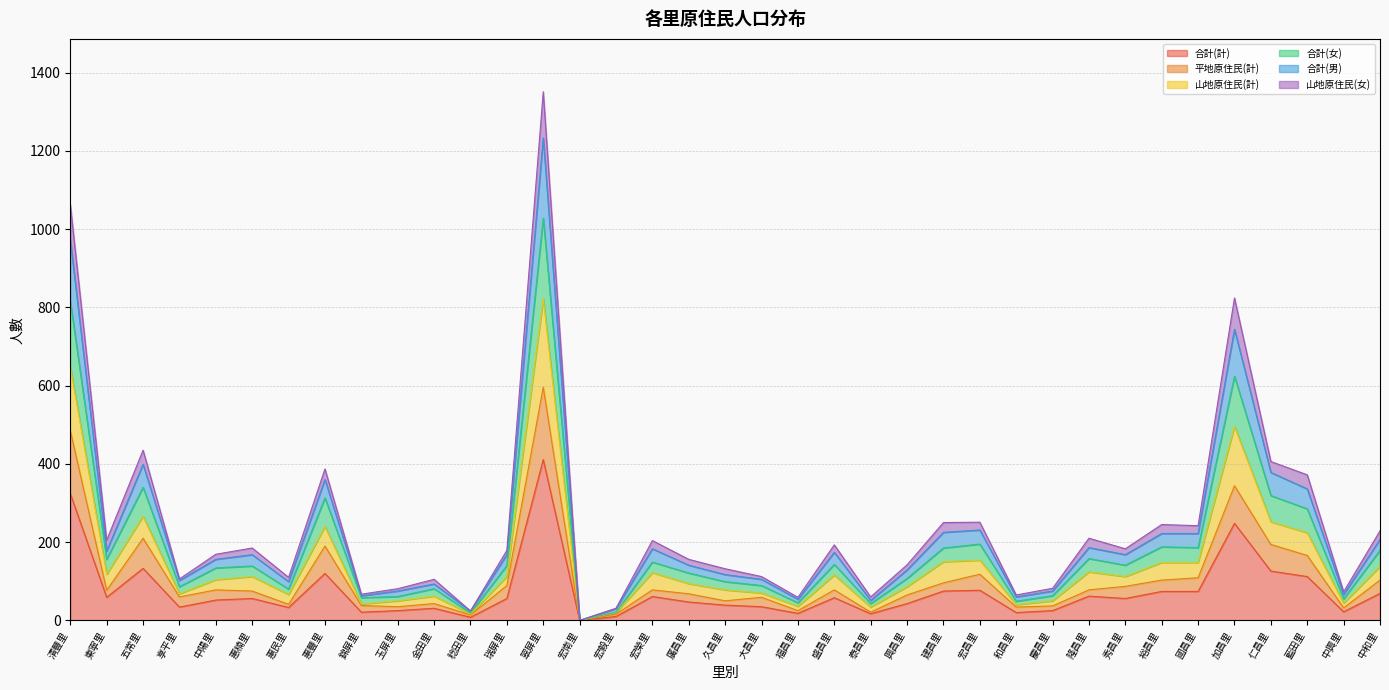

At which label does 合計(計) reach its peak?

翠屏里